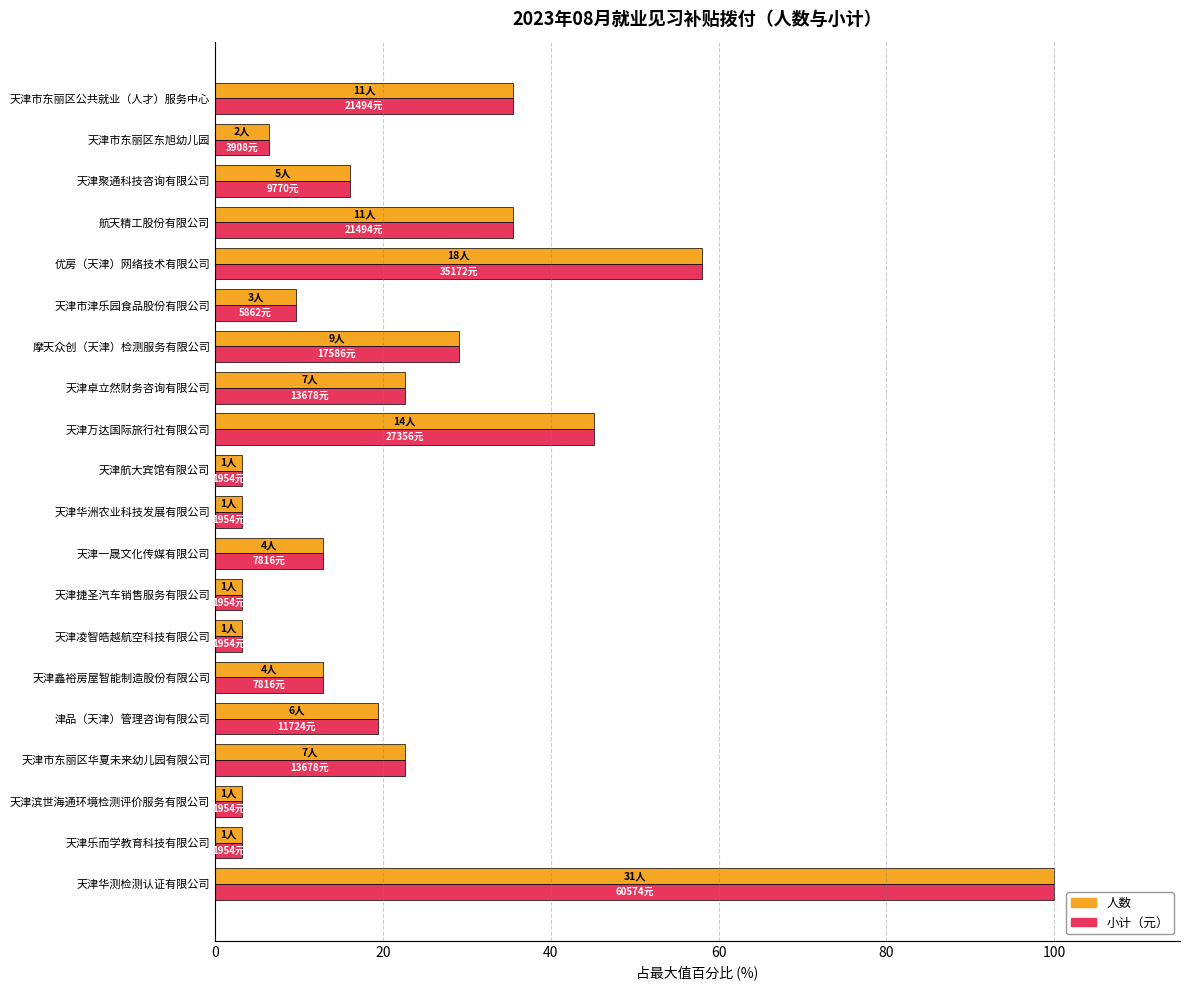

At which category is the sum across all series the highest?

天津华测检测认证有限公司